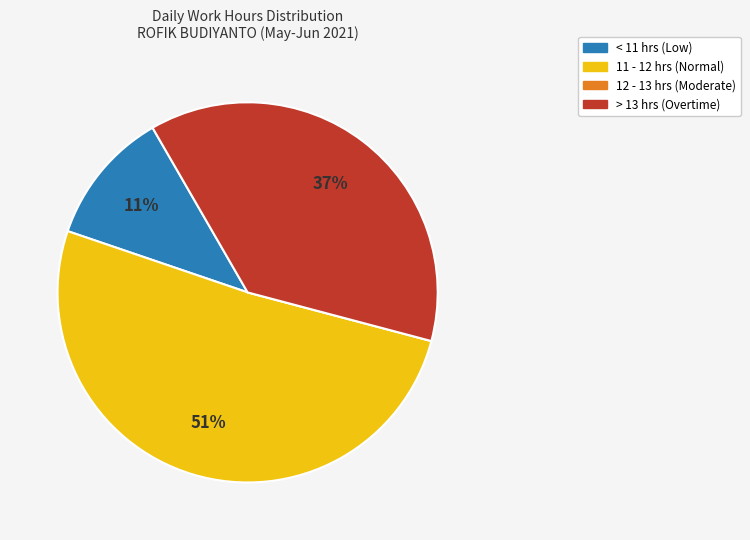

Is there any slice that represents more than half of the pie?

Yes